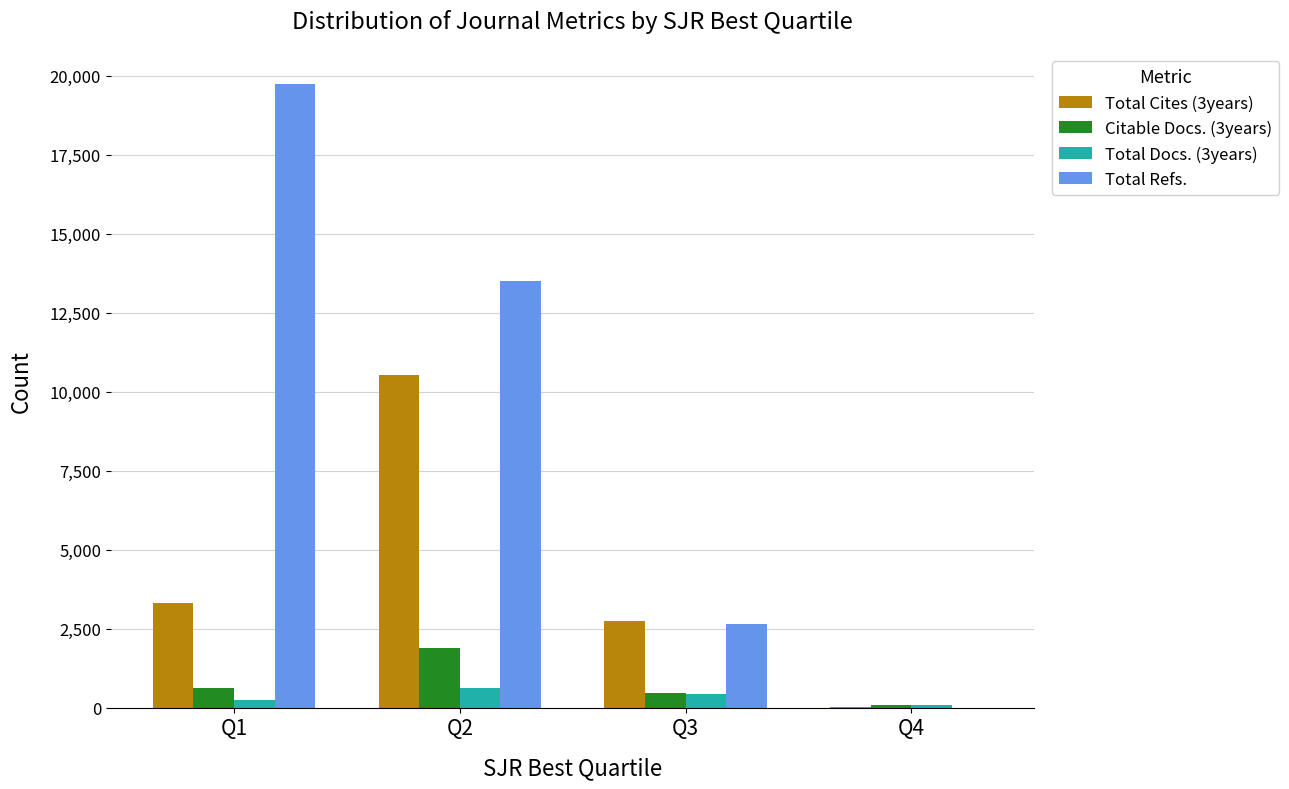

What are all the series names shown in the legend?

Total Cites (3years), Citable Docs. (3years), Total Docs. (3years), Total Refs.